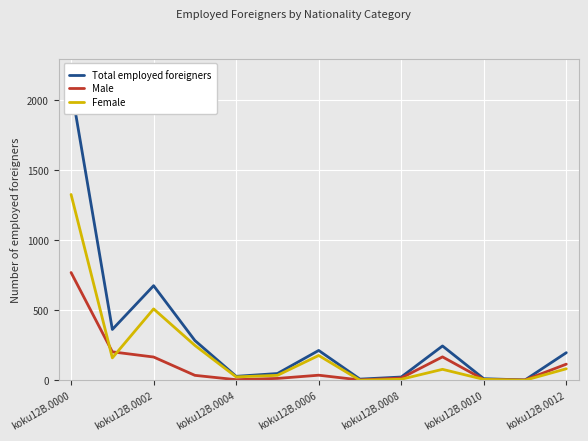

True or false: Total employed foreigners and Male cross at least once.

False